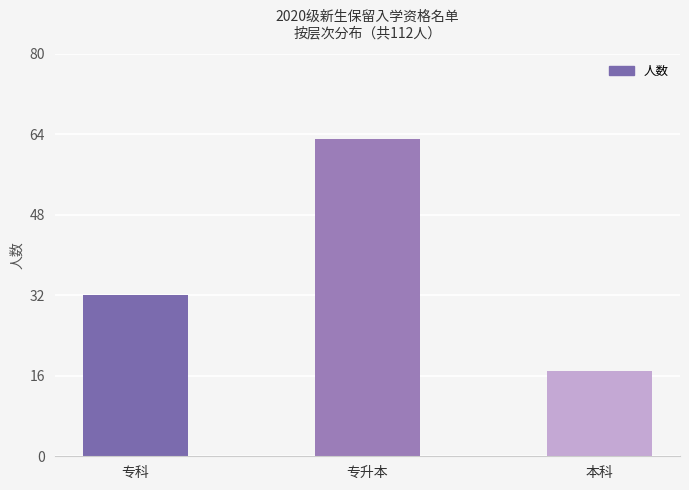

The chart shows a value of 105 at 专升本. True or false?

False